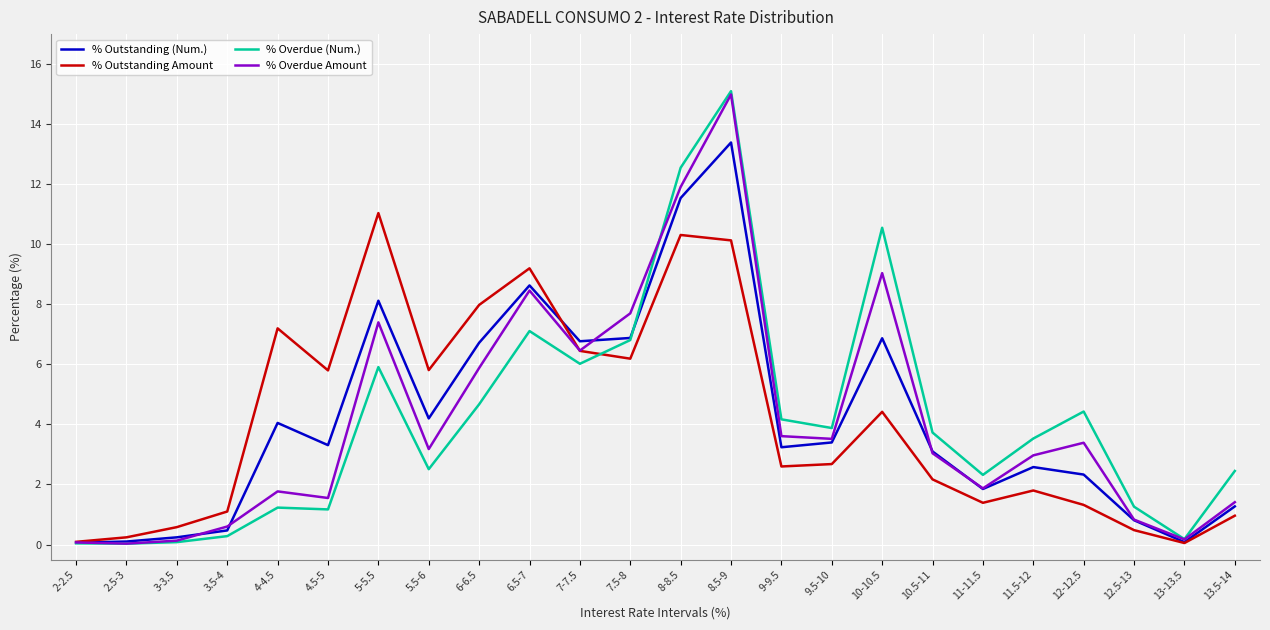

True or false: % Outstanding (Num.) has a value of 3.4 at 9.5-10.

True